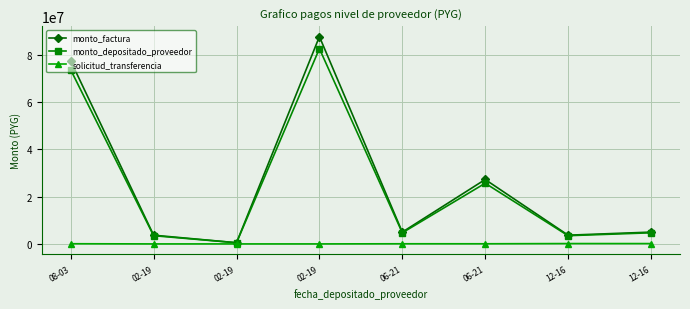

How many lines are shown in the chart?

3